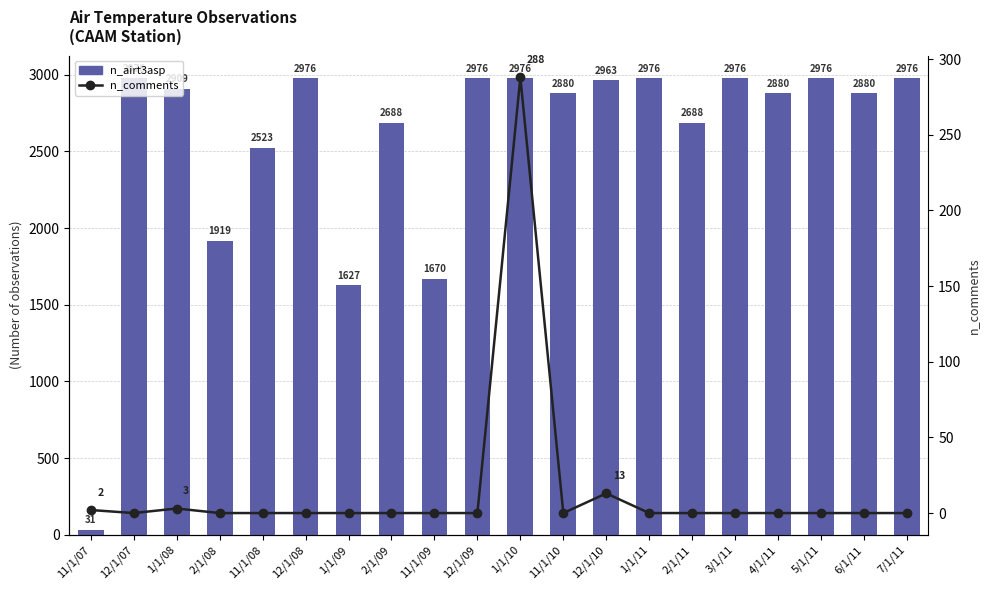

Are the bars grouped side by side (vs. stacked)?

Yes